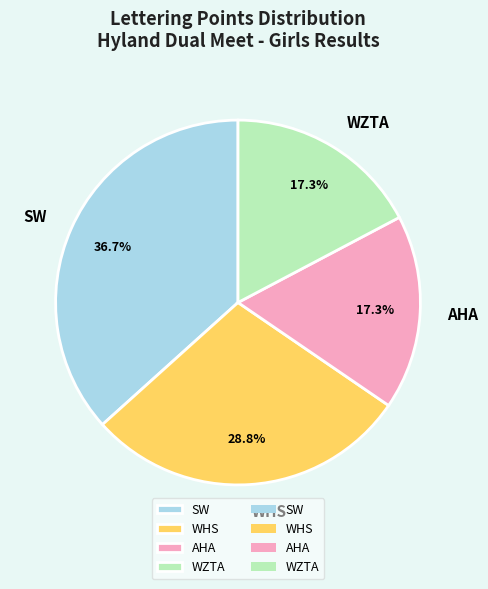

What is the ratio of the value at AHA to the value at SW?

0.5